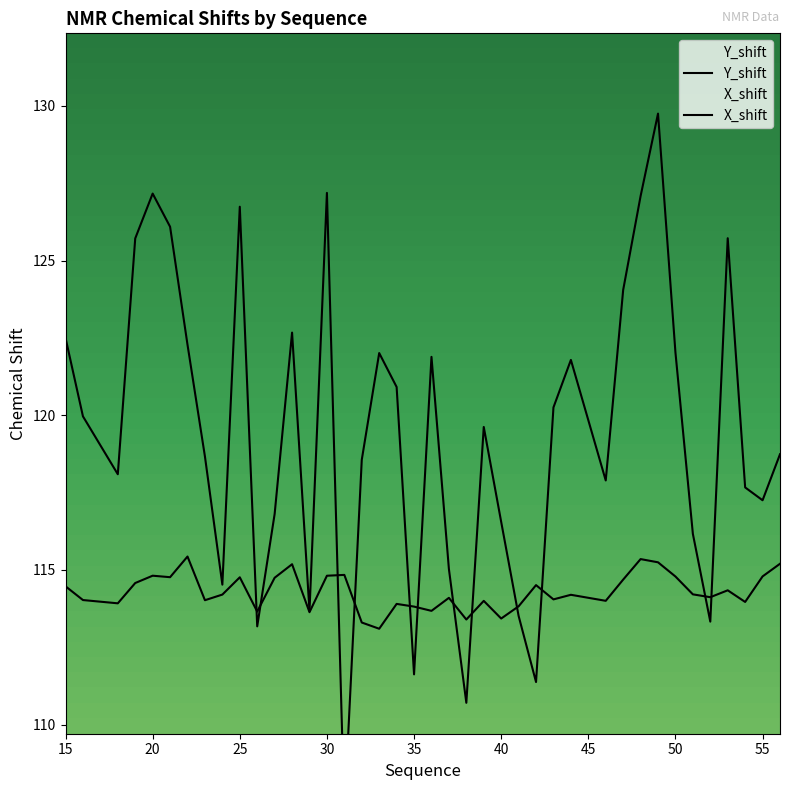

Does the chart have visible grid lines?

No